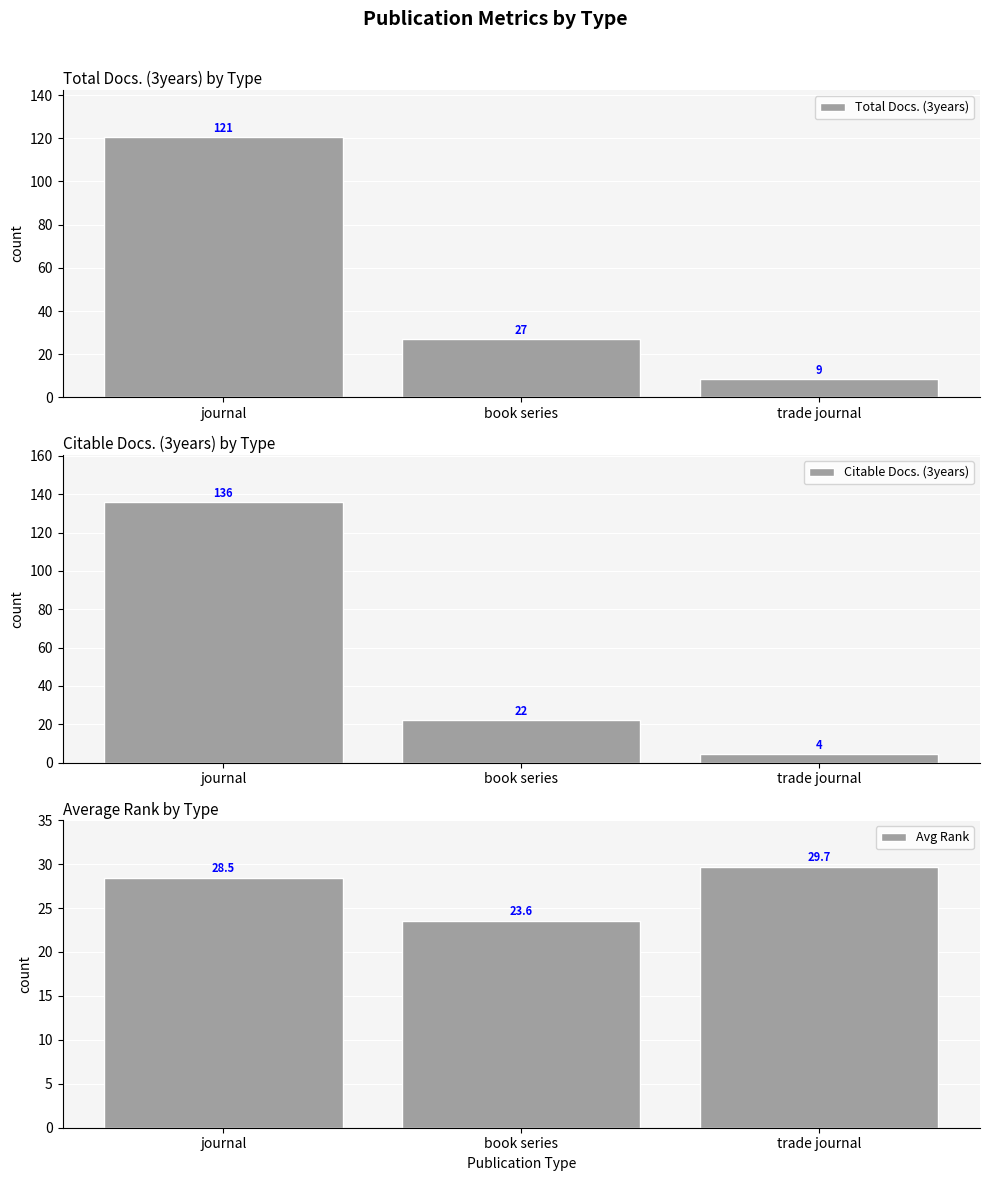

How many values in the Avg Rank series exceed 28?

2